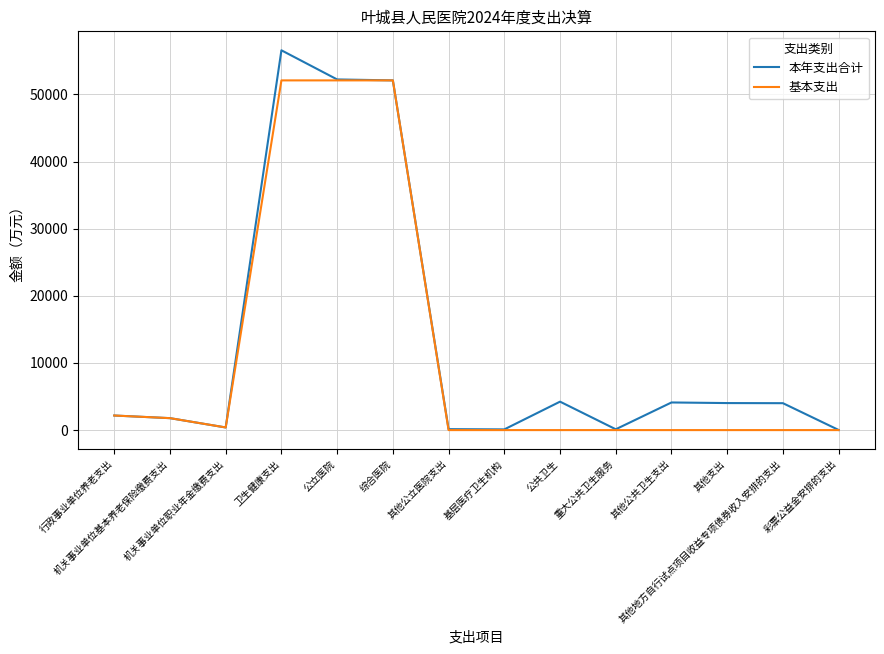

How many lines are shown in the chart?

2